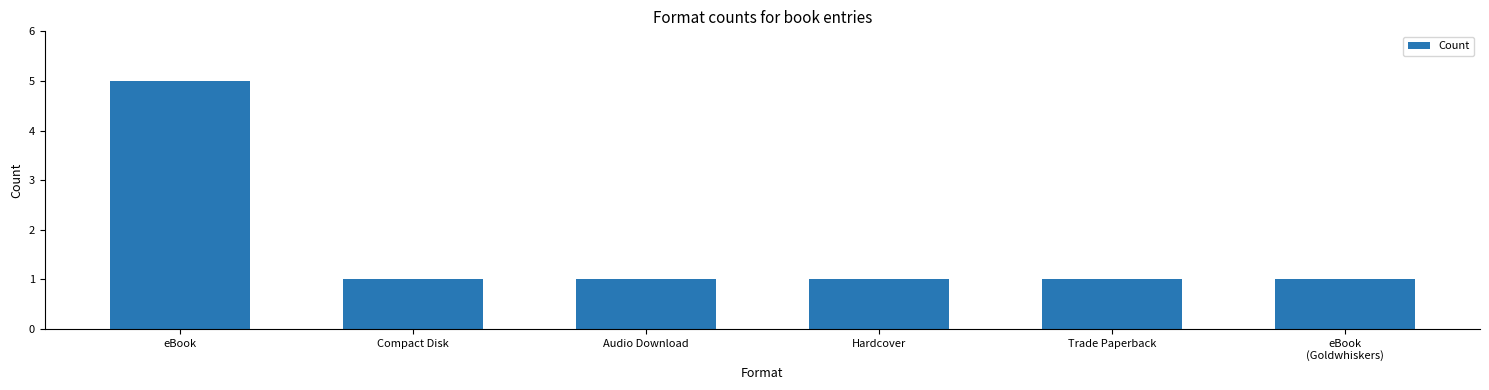

What is the maximum value shown in the chart?

5